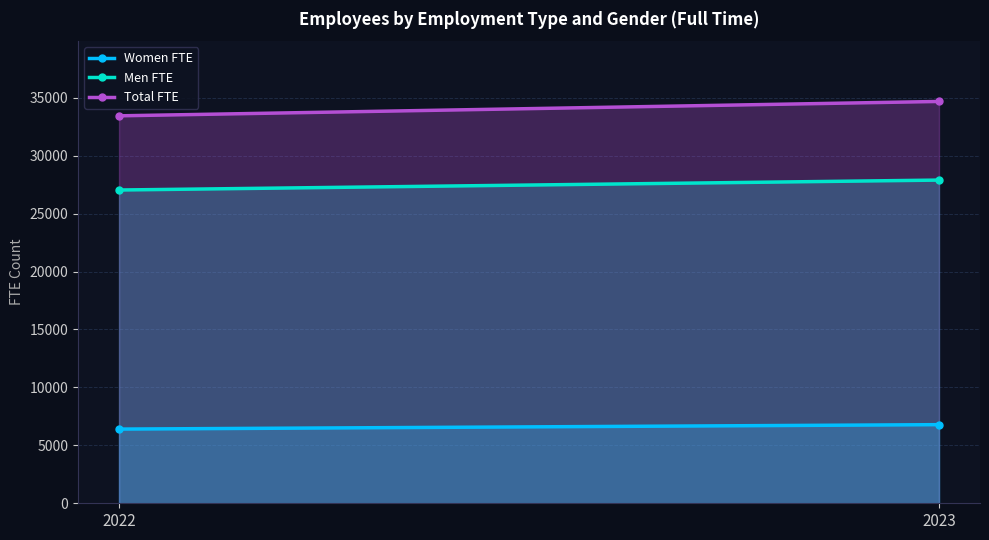

Rank the series by their average value, from highest to lowest.

Total FTE, Men FTE, Women FTE